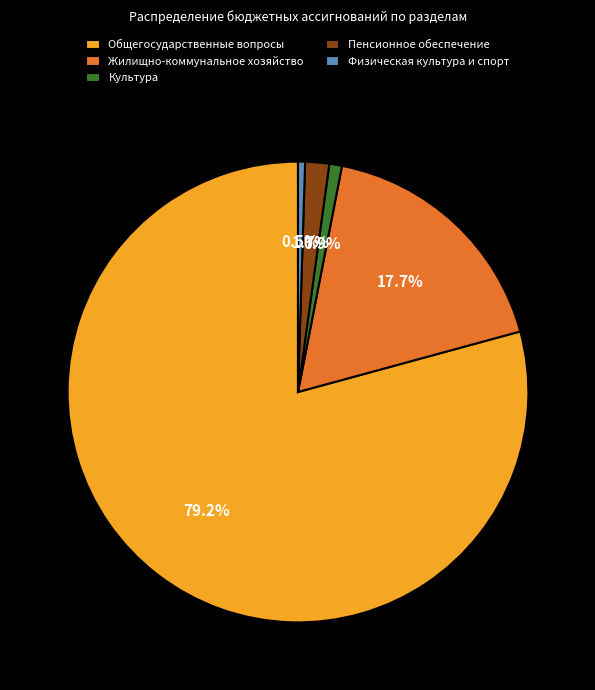

Is the sum of Культура and Жилищно-коммунальное хозяйство greater than half?

No